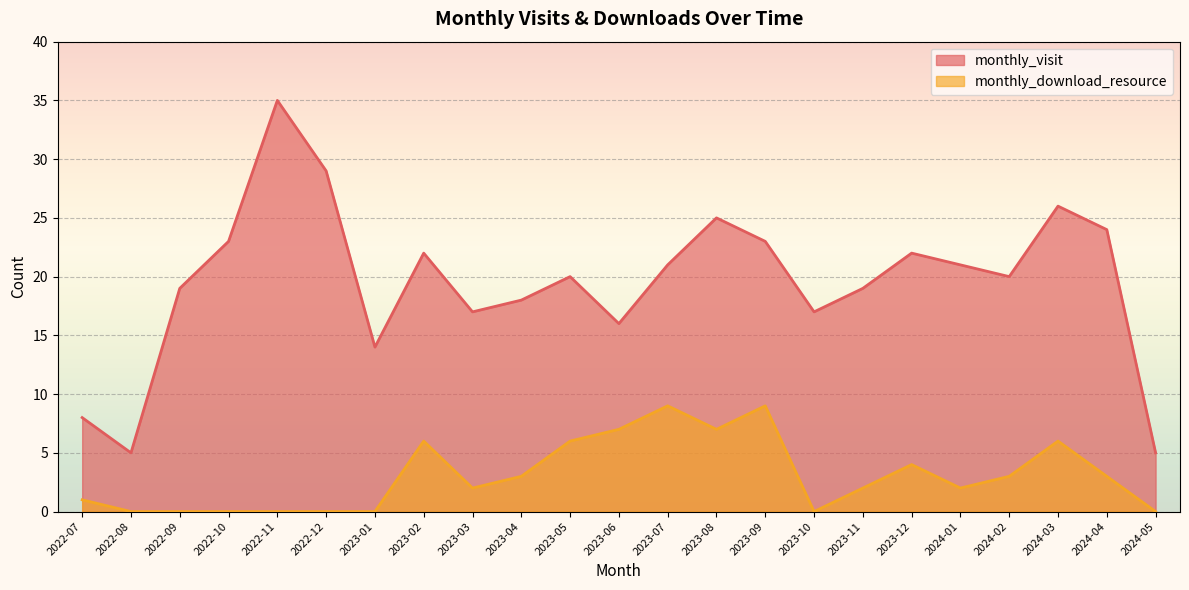

True or false: monthly_visit and monthly_download_resource cross at least once.

False